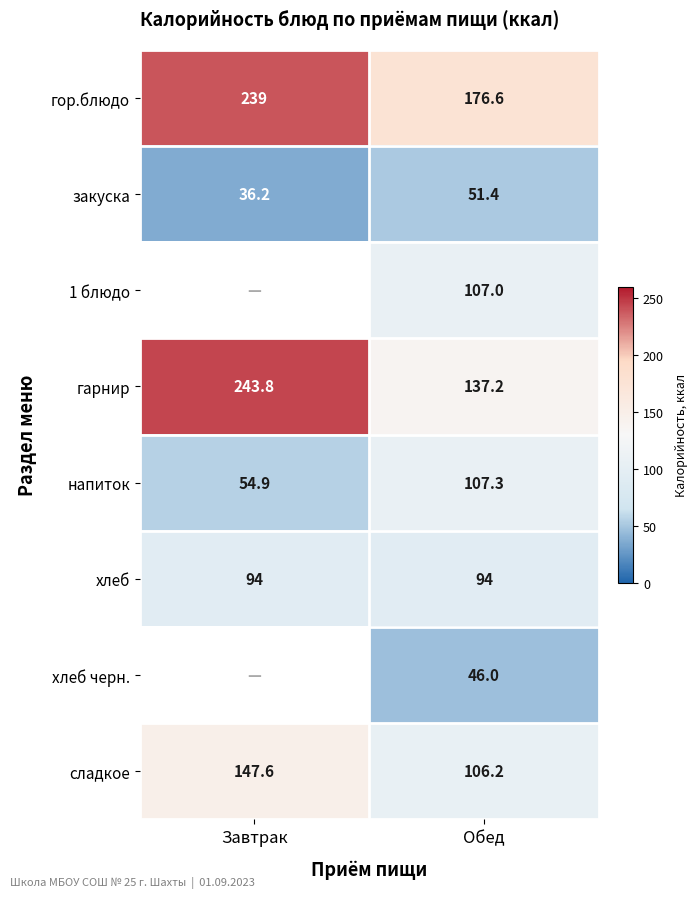

The value of сладкое at Завтрак is 147.6. True or false?

True